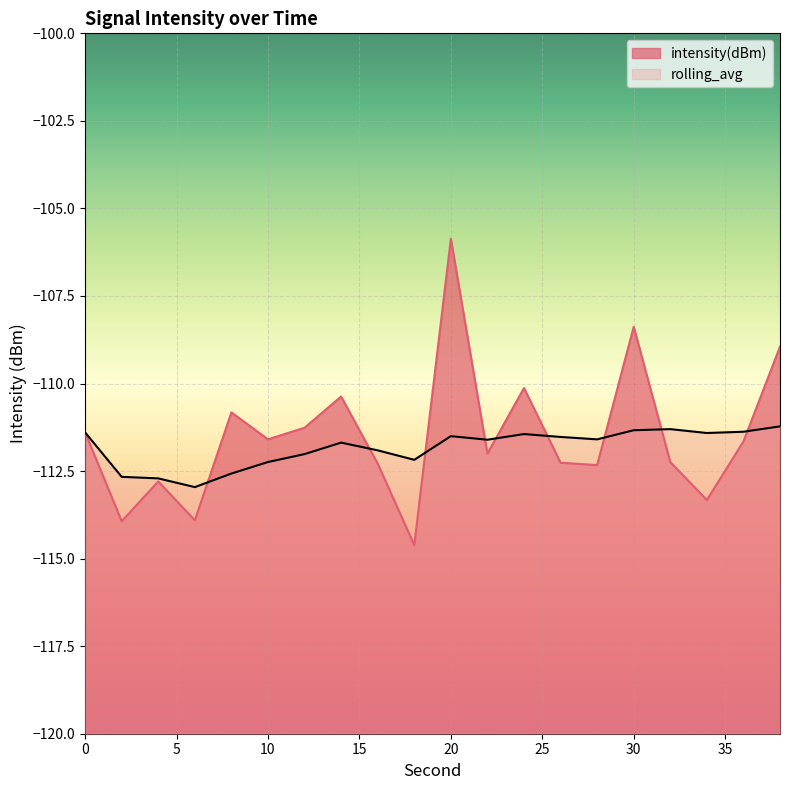

What is the average value of the intensity(dBm) series?

-111.5